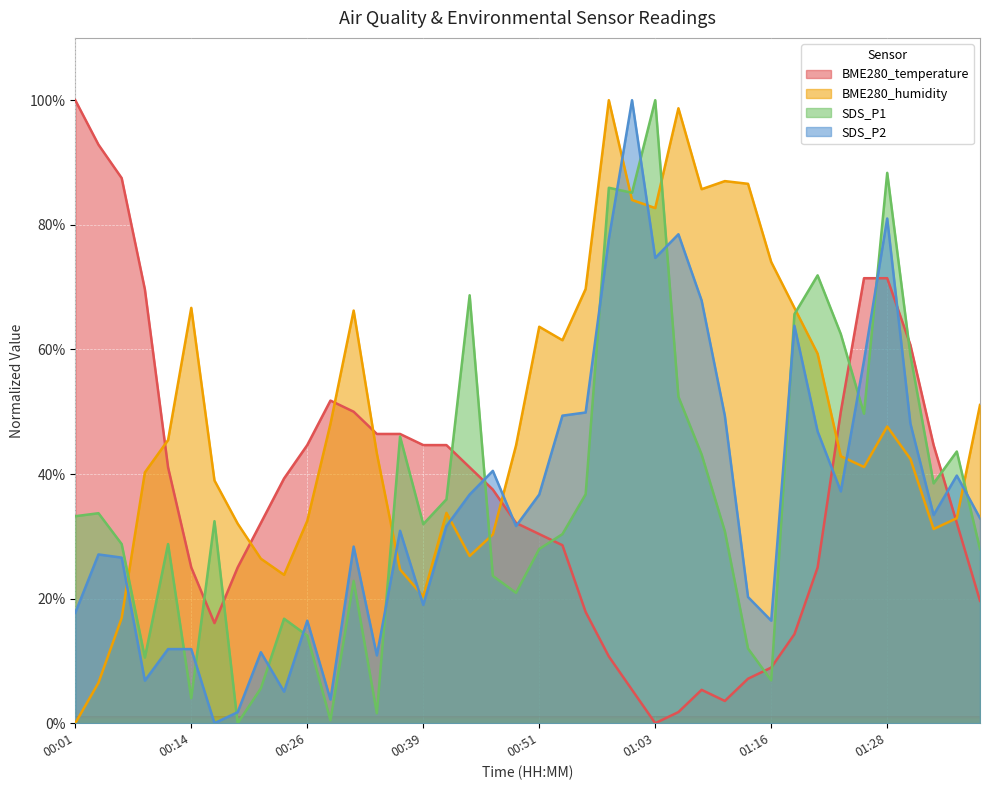

How many times do SDS_P1 and BME280_temperature cross each other?

11